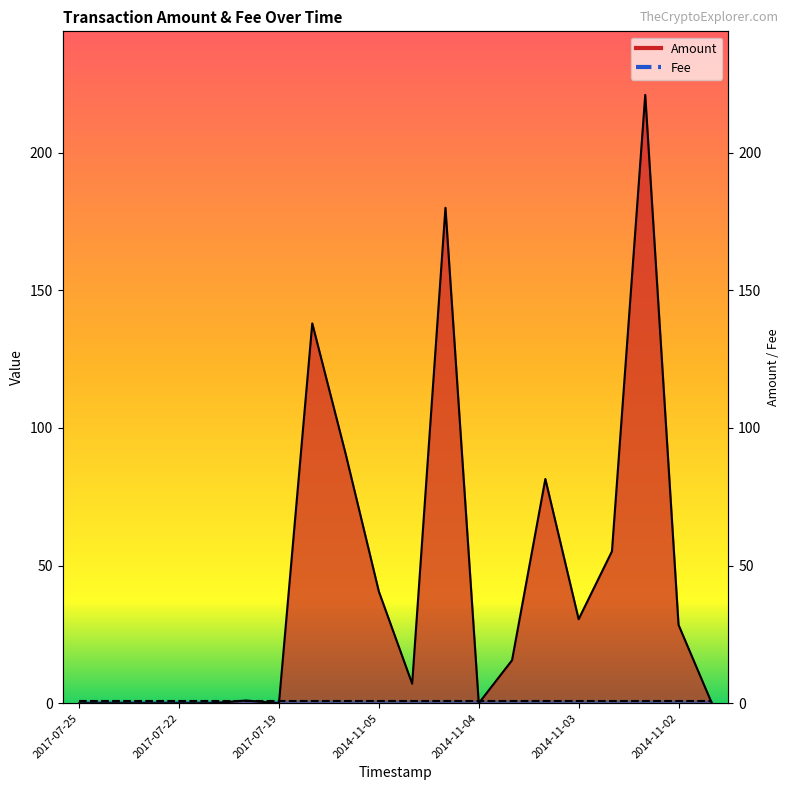

What is the label of the 14th point from the left?

2014-11-03